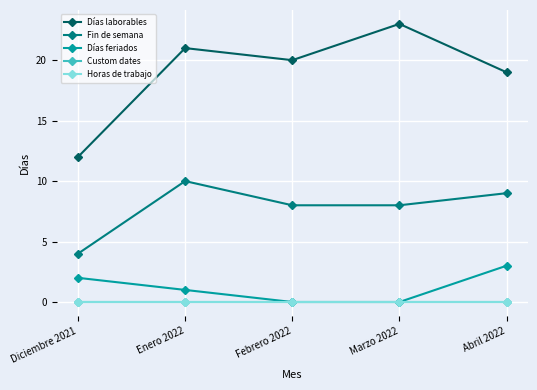

In Fin de semana, how many points are higher than both neighbors (excluding endpoints)?

1